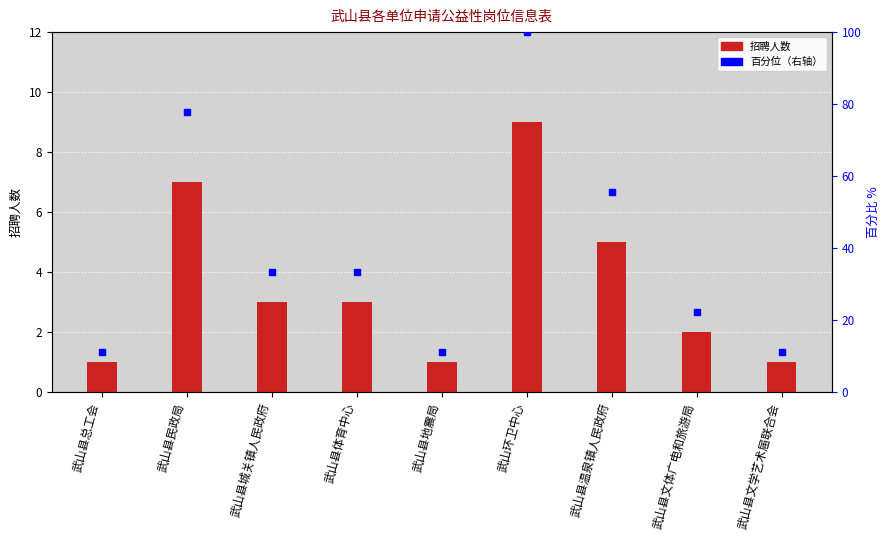

Which series has the largest total across all categories?

百分位（右轴）